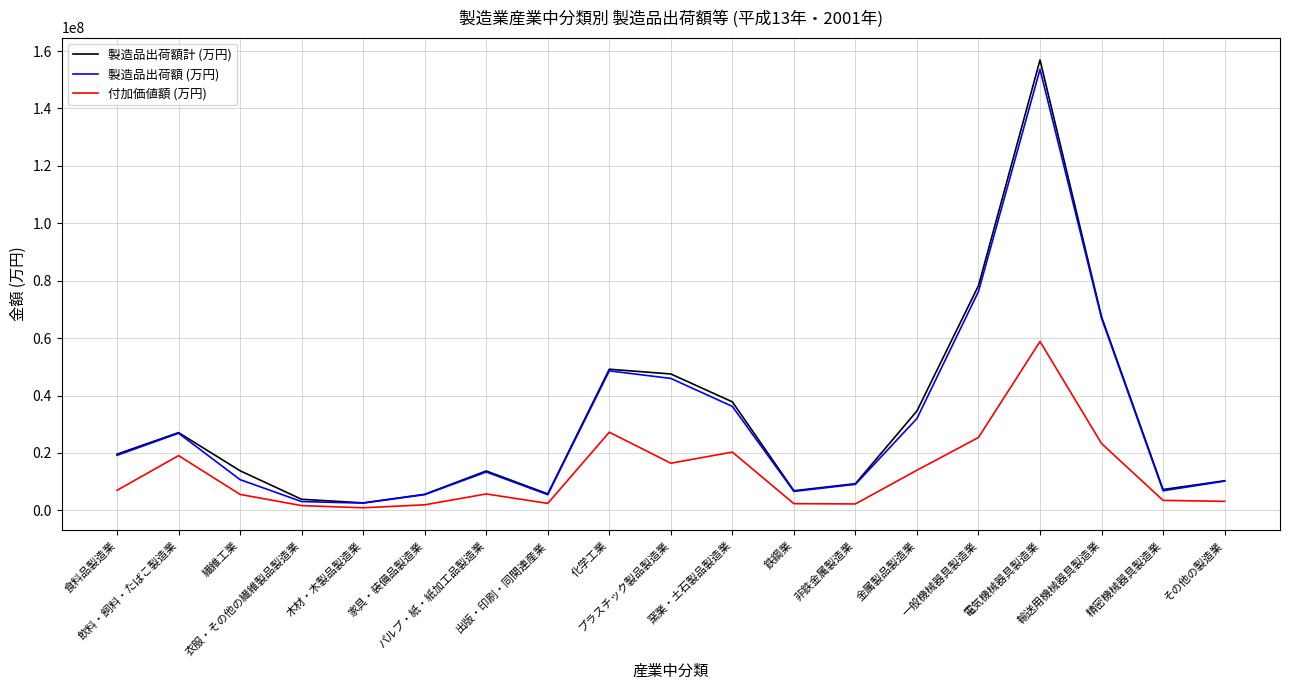

True or false: 製造品出荷額計 (万円) and 付加価値額 (万円) cross at least once.

False